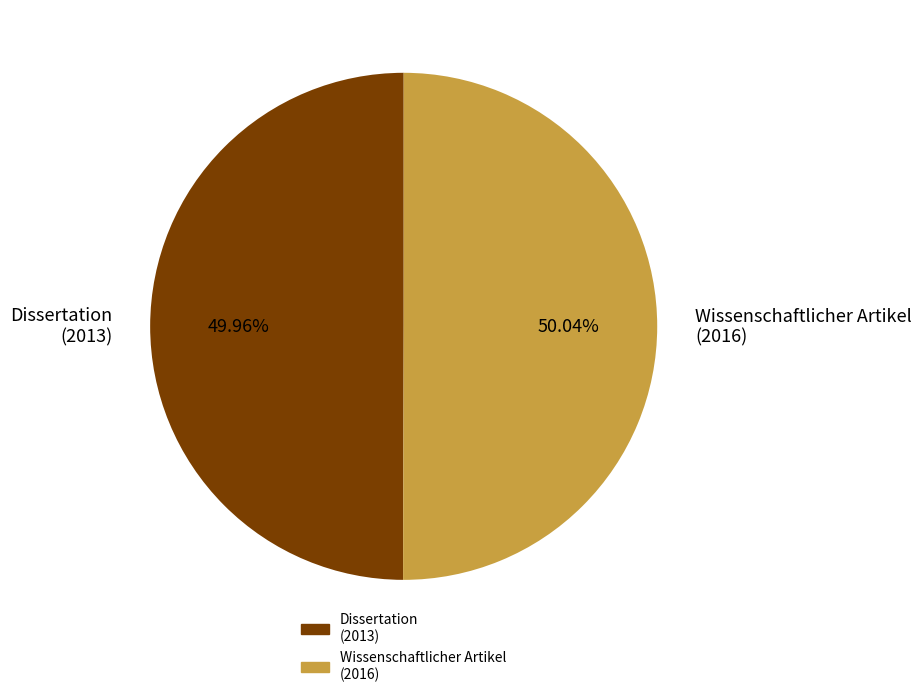

Do Dissertation (2013) and Wissenschaftlicher Artikel (2016) together represent more than half of the pie?

Yes